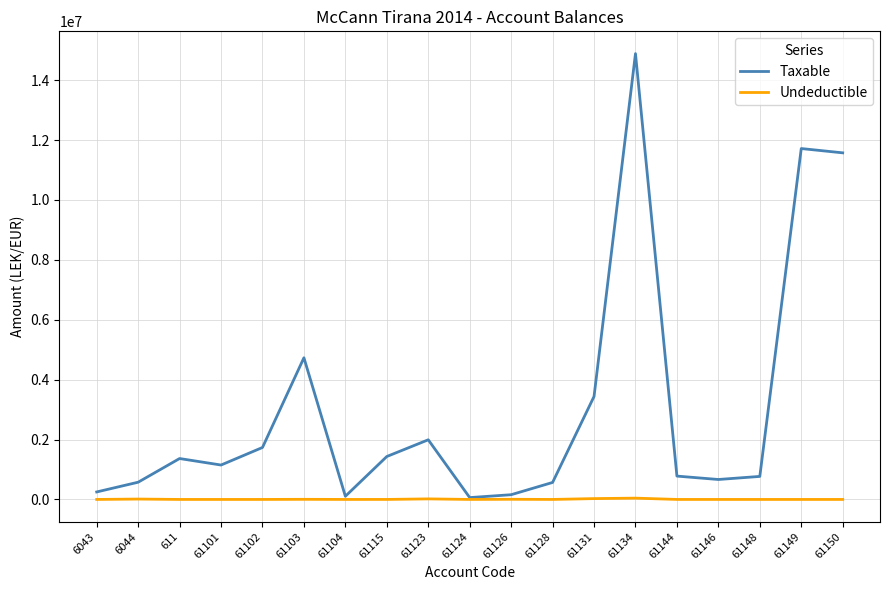

Is the value of Taxable at 61134 greater than the value of Undeductible at 61144?

Yes